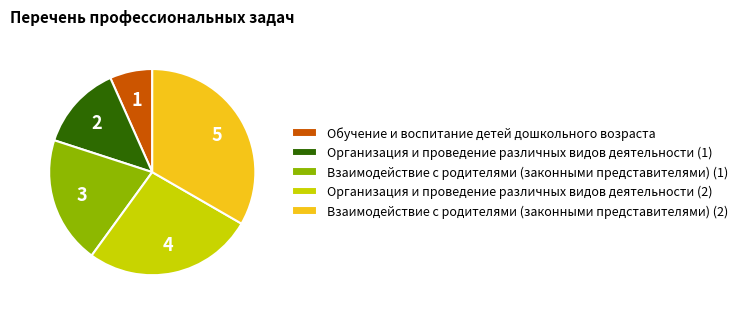

Do Организация и проведение различных видов деятельности (1) and Организация и проведение различных видов деятельности (2) together represent more than half of the pie?

No